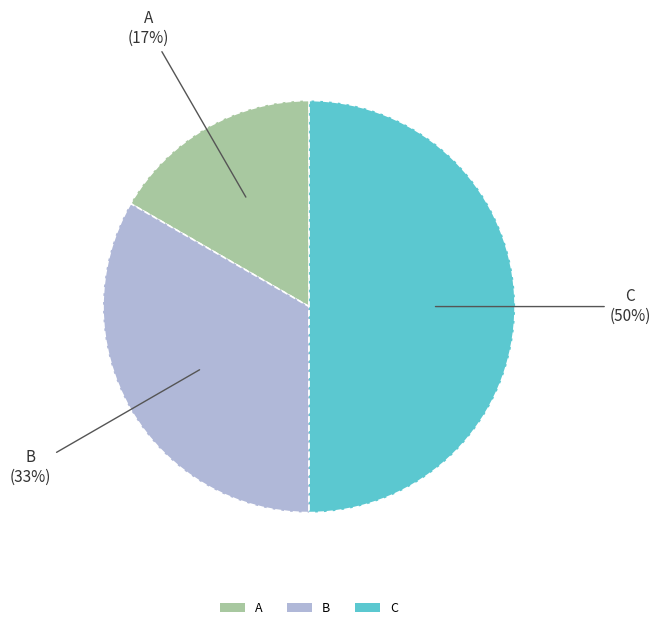

Which category has the biggest portion of the pie?

C